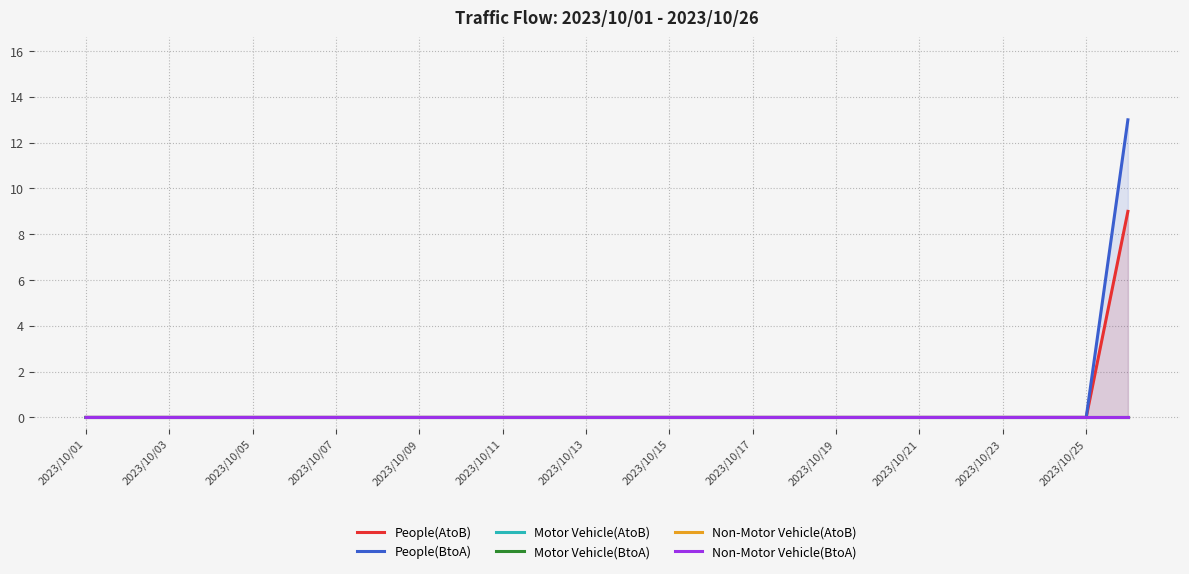

True or false: People(BtoA) has a value of 0 at 2023/10/07.

True